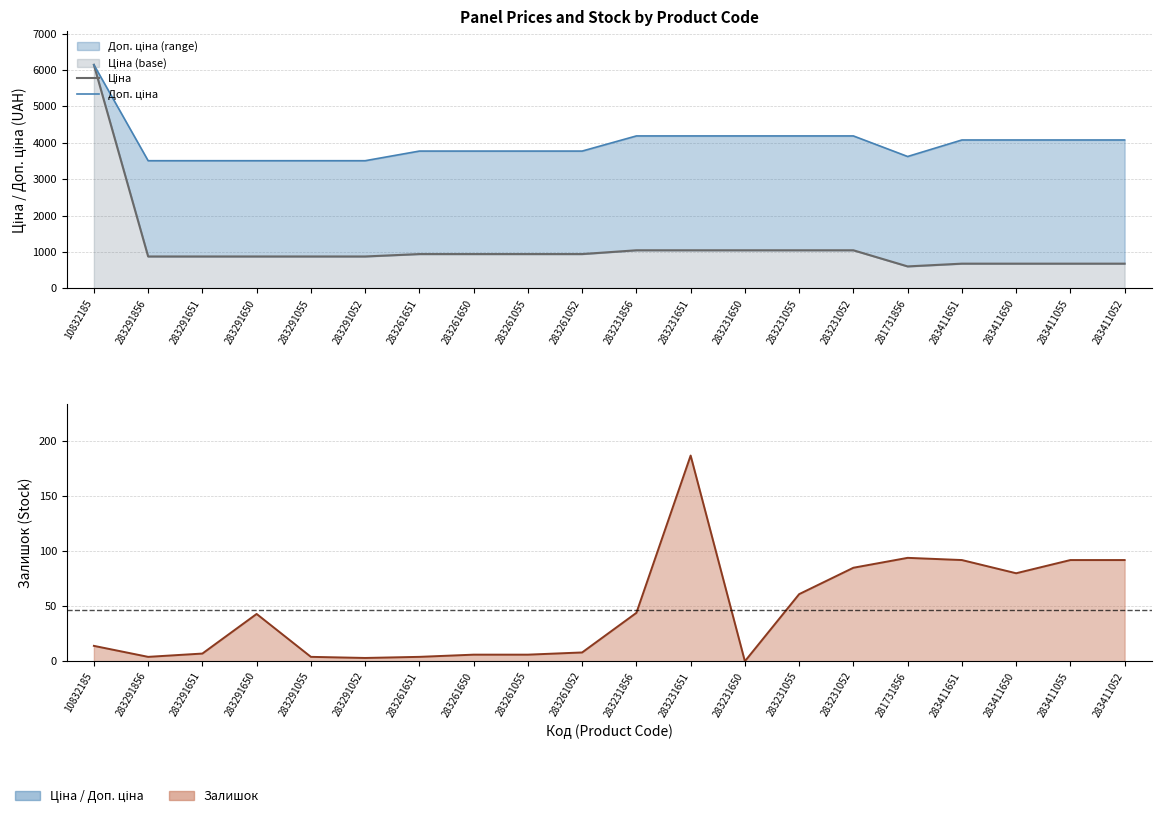

Which series has the largest total across all categories?

Доп. ціна